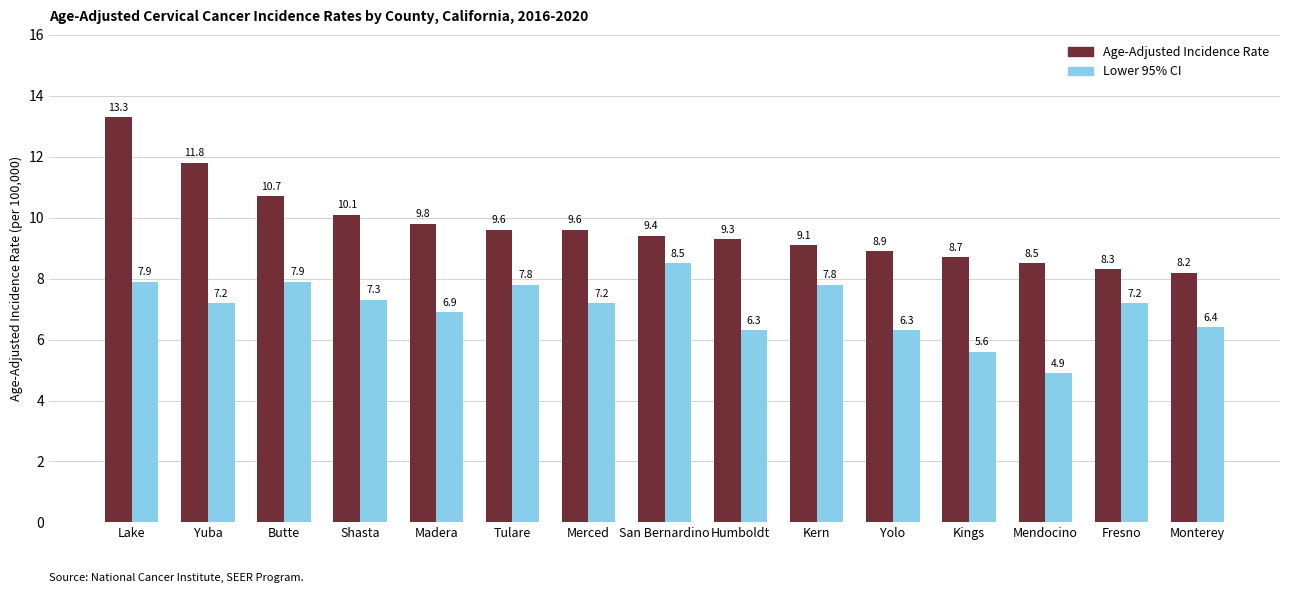

What is the total value across all series at Fresno?

15.5